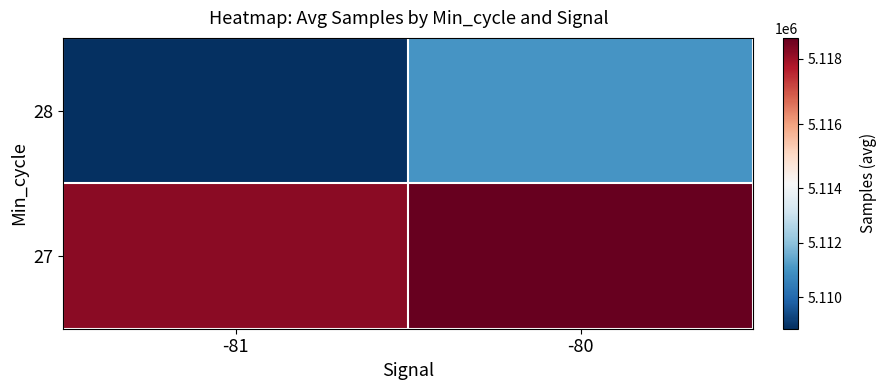

Reading right to left, transcribe all the data shown in this chart.

28: -80=5111051.0	-81=5108844.3
27: -80=5118643.0	-81=5118190.5